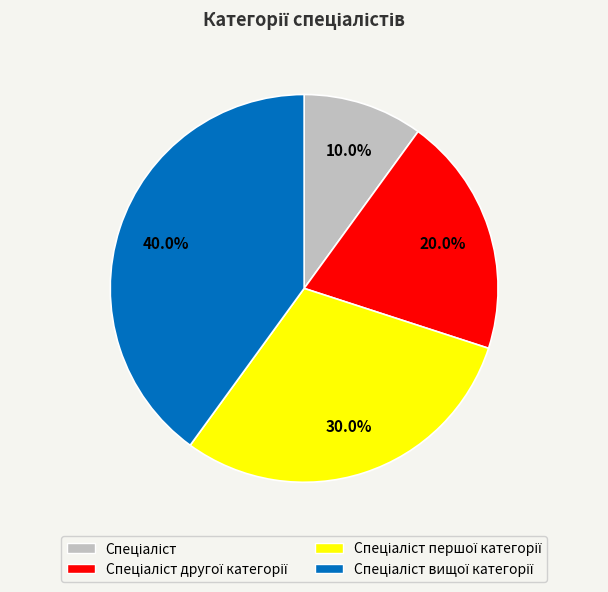

Does any single category account for the majority?

No